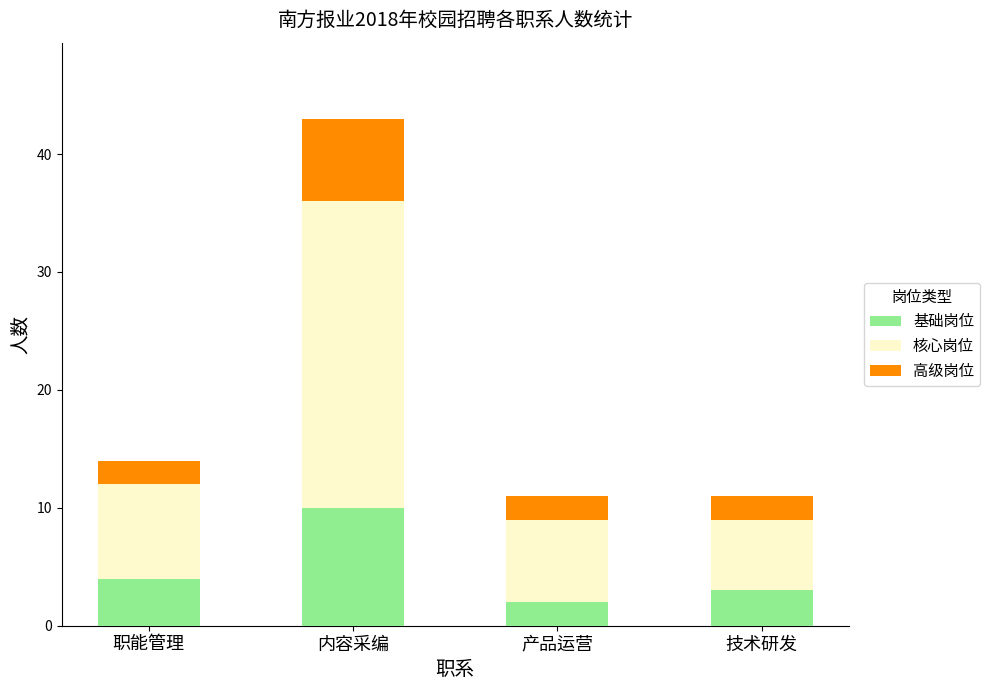

Does the chart contain stacked bars?

Yes